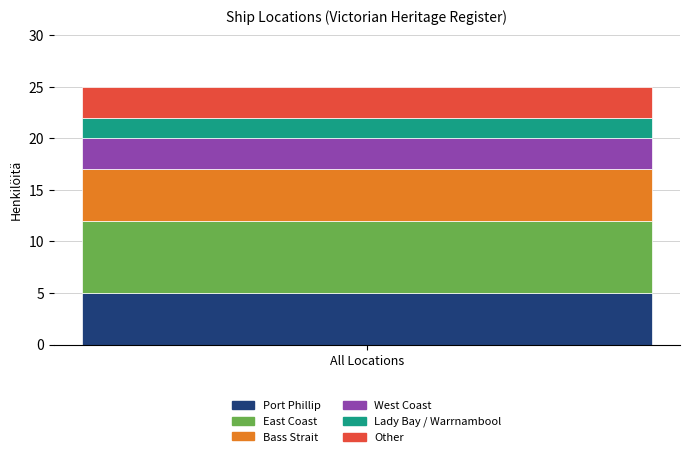

The value of Port Phillip at All Locations is 2. True or false?

False